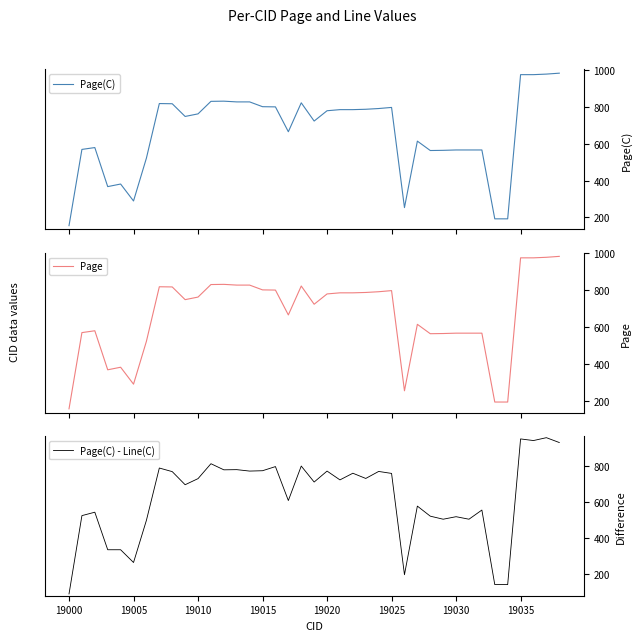

How many series are shown in this chart?

3